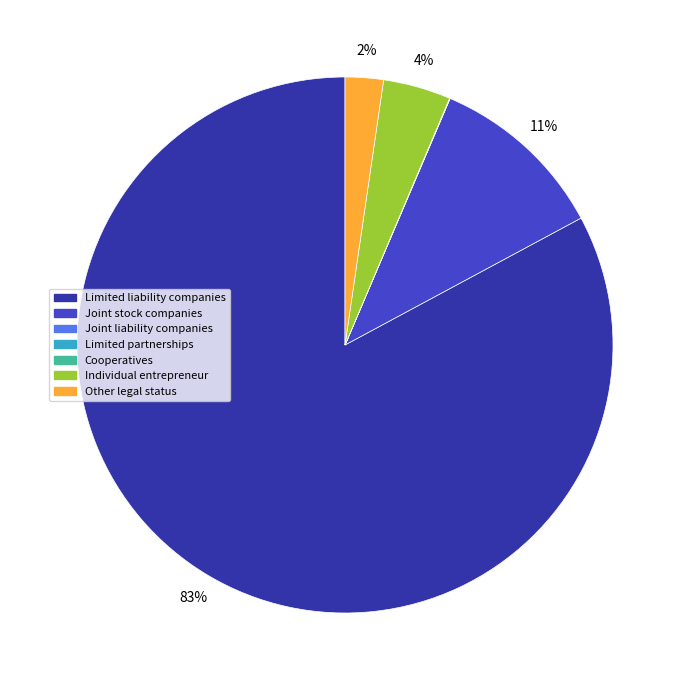

Is it true that Individual entrepreneur is 4% of the pie?

True